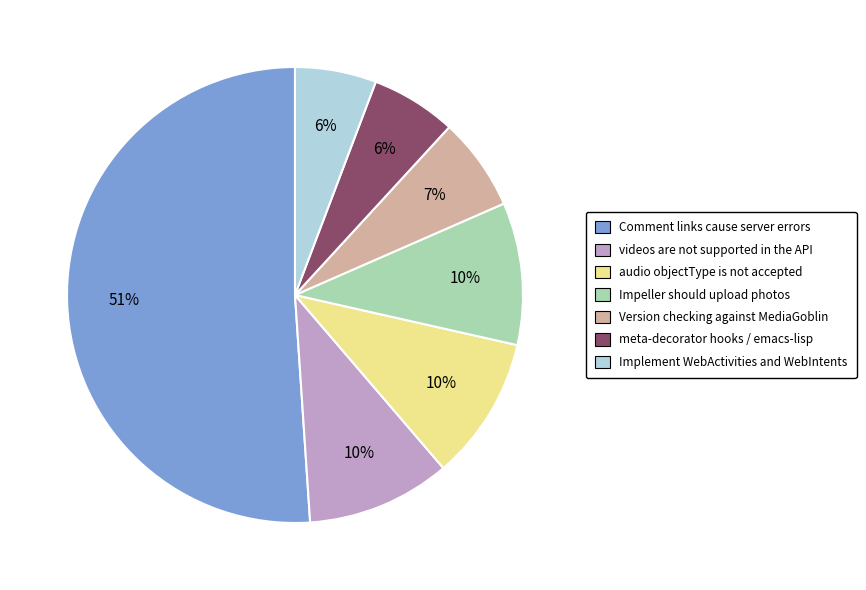

True or false: videos are not supported in the API accounts for 10% of the total.

True